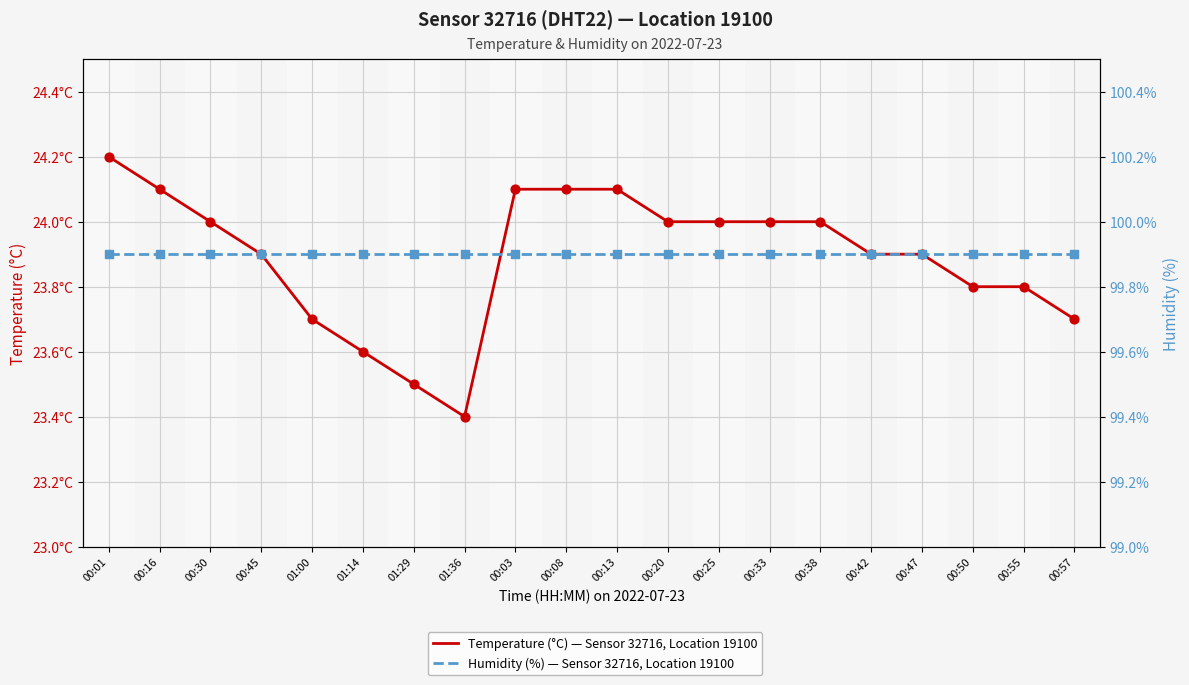

At how many categories does at least one series exceed 95?

20